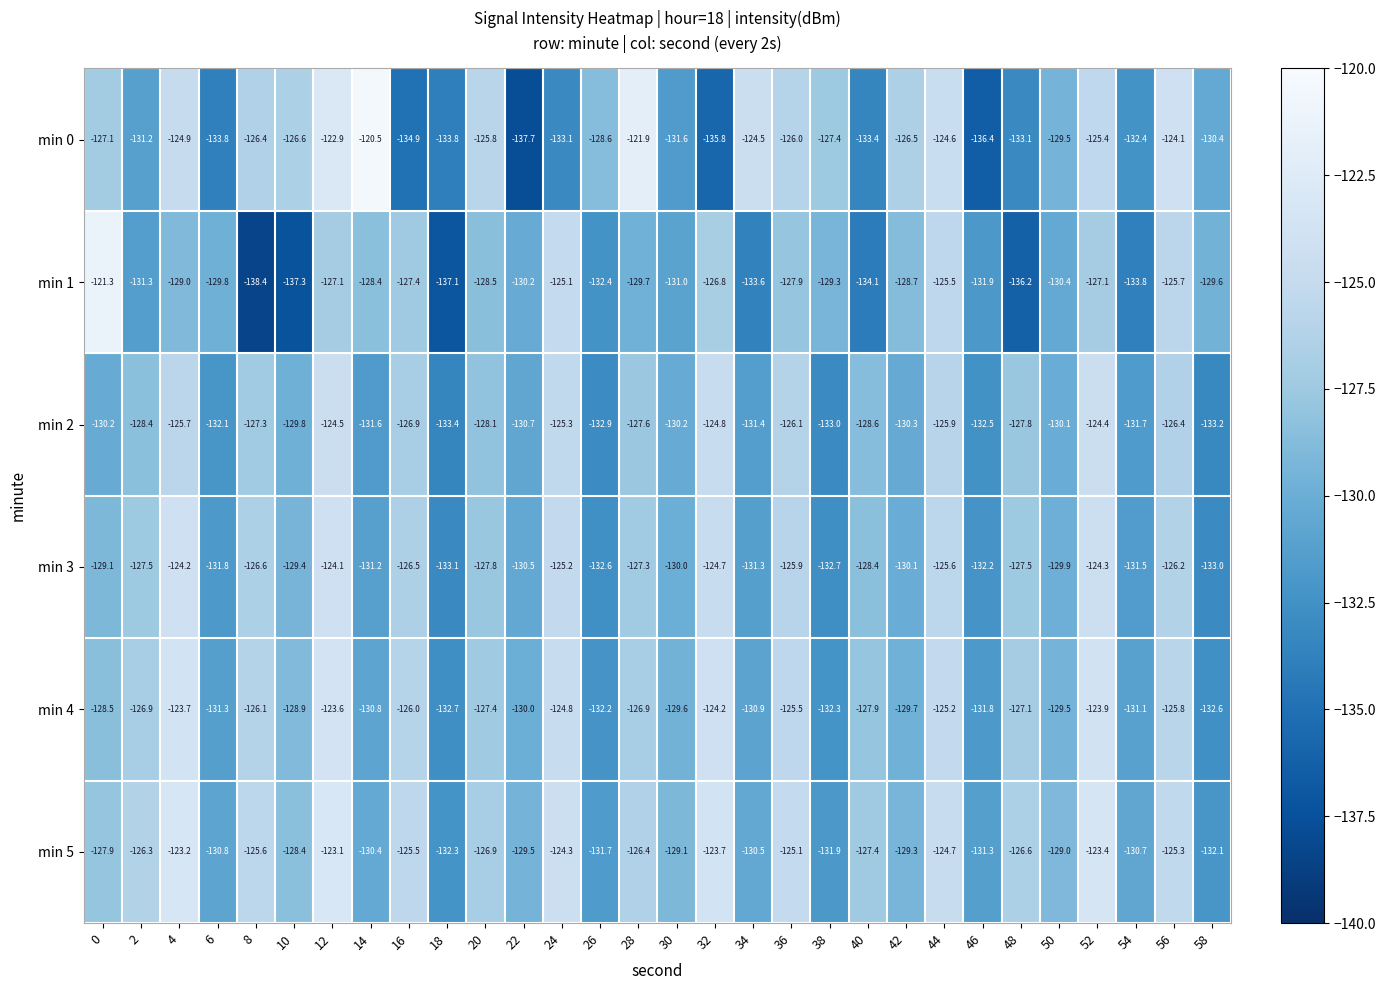

What is the difference between the maximum and minimum values in the min 5 series?

9.2